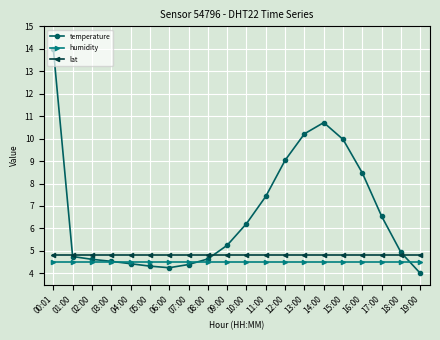

What is the difference between the highest and lowest values at 11:00?

2.9